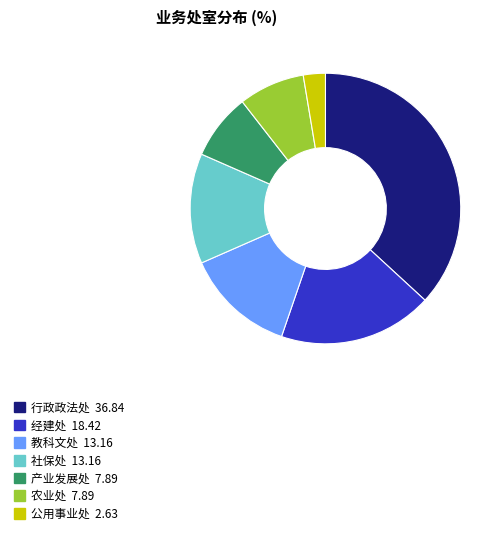

Between 公用事业处 and 社保处, which is larger?

社保处